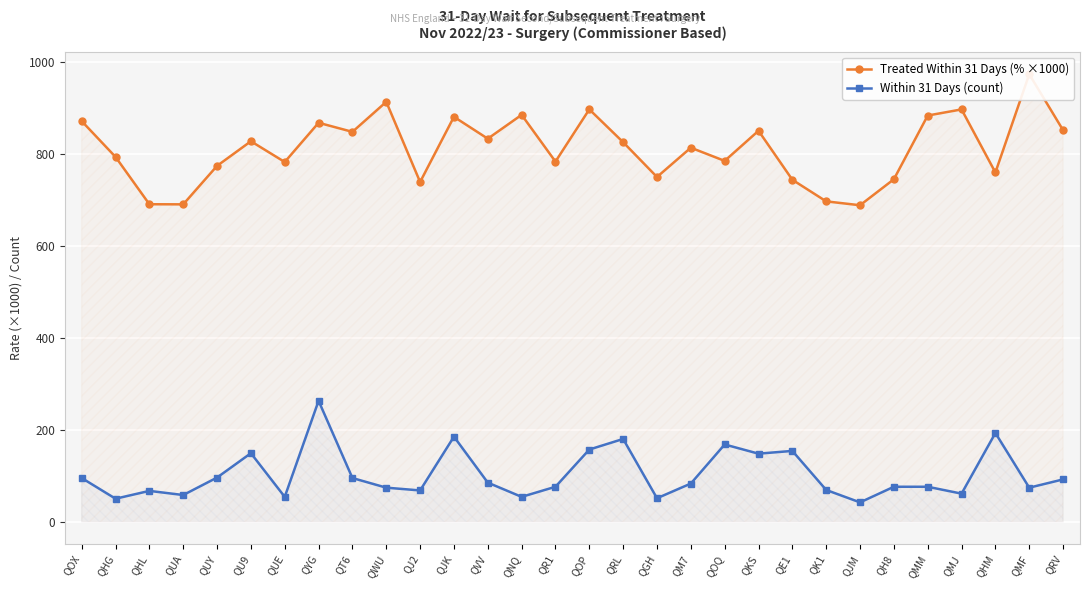

Reading left to right, list all the values displayed in this chart.

Treated Within 31 Days (% ×1000): QOX=871.6	QHG=793.7	QHL=690.7	QUA=690.5	QUY=774.2	QU9=827.8	QUE=782.6	QYG=868.0	QT6=848.2	QWU=913.6	QJ2=739.1	QJK=881.0	QVV=833.3	QNQ=885.2	QR1=783.5	QOP=897.1	QRL=825.7	QGH=750.0	QM7=813.7	QOQ=785.0	QKS=850.6	QE1=744.0	QK1=697.0	QJM=688.5	QH8=745.1	QMM=883.7	QMJ=897.1	QHM=759.8	QMF=973.7	QRV=851.9
Within 31 Days (count): QOX=95.0	QHG=50.0	QHL=67.0	QUA=58.0	QUY=96.0	QU9=149.0	QUE=54.0	QYG=263.0	QT6=95.0	QWU=74.0	QJ2=68.0	QJK=185.0	QVV=85.0	QNQ=54.0	QR1=76.0	QOP=157.0	QRL=180.0	QGH=51.0	QM7=83.0	QOQ=168.0	QKS=148.0	QE1=154.0	QK1=69.0	QJM=42.0	QH8=76.0	QMM=76.0	QMJ=61.0	QHM=193.0	QMF=74.0	QRV=92.0